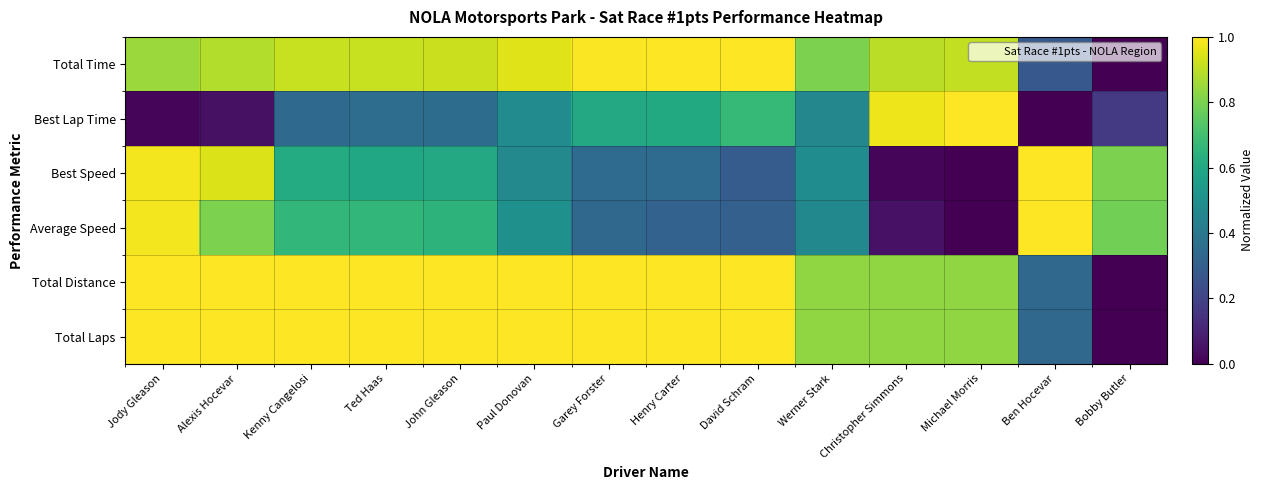

At which category does the chart reach its minimum across all series?

Bobby Butler